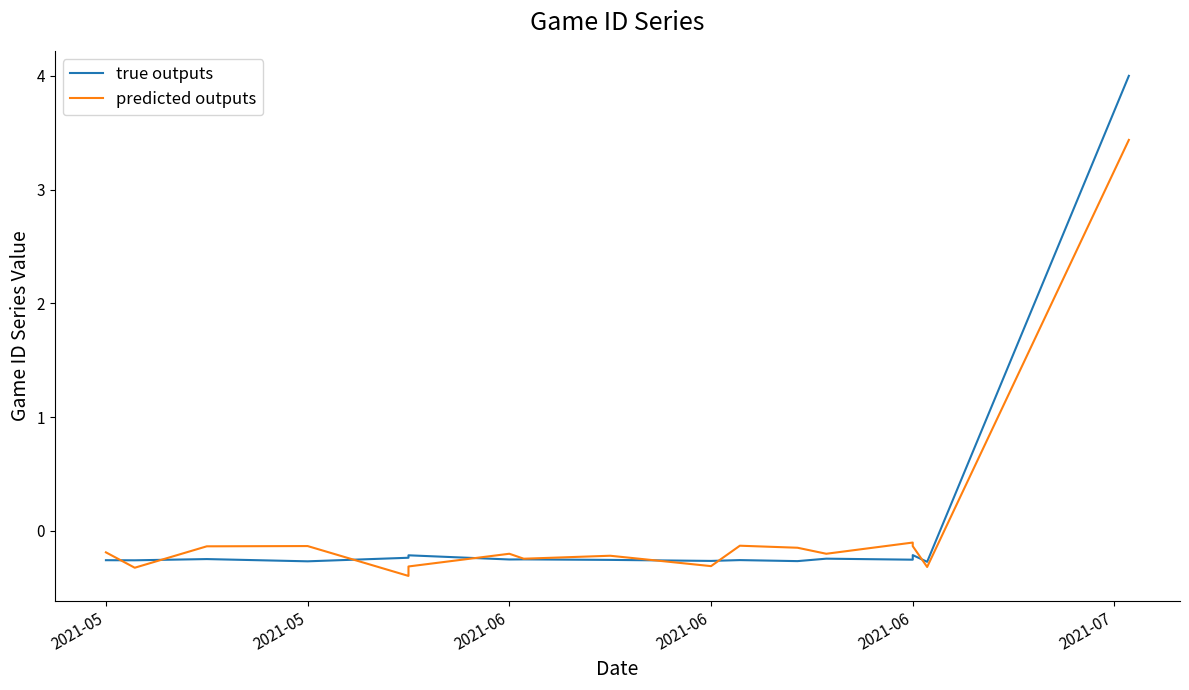

What is the lowest value of the predicted outputs series?

-0.4